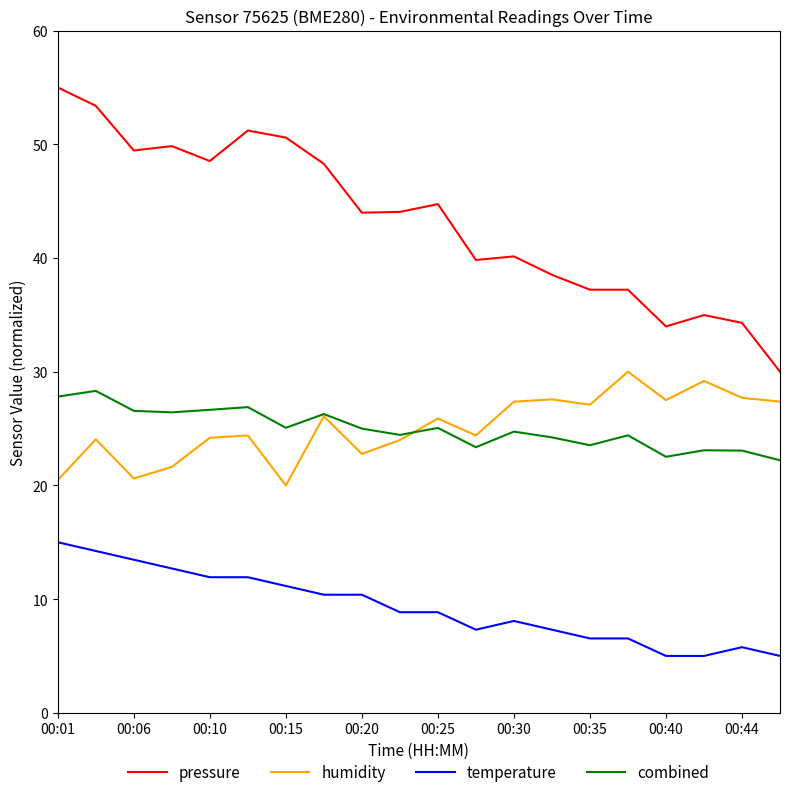

True or false: combined has more than 2 points higher than both neighbors.

True